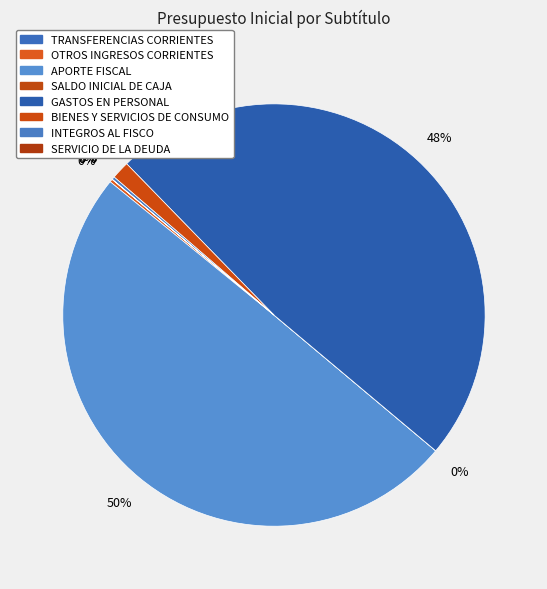

To the nearest percent, what is the combined percentage of INTEGROS AL FISCO and APORTE FISCAL?

50%